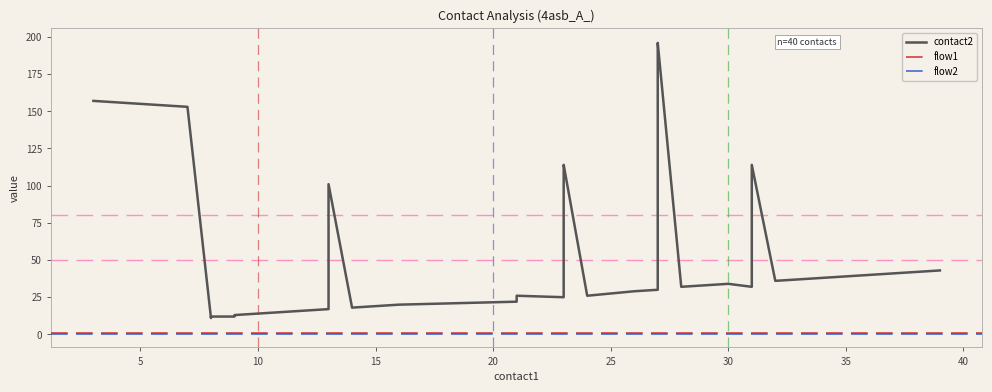

Where is flow2 nearest to the value 1?

3